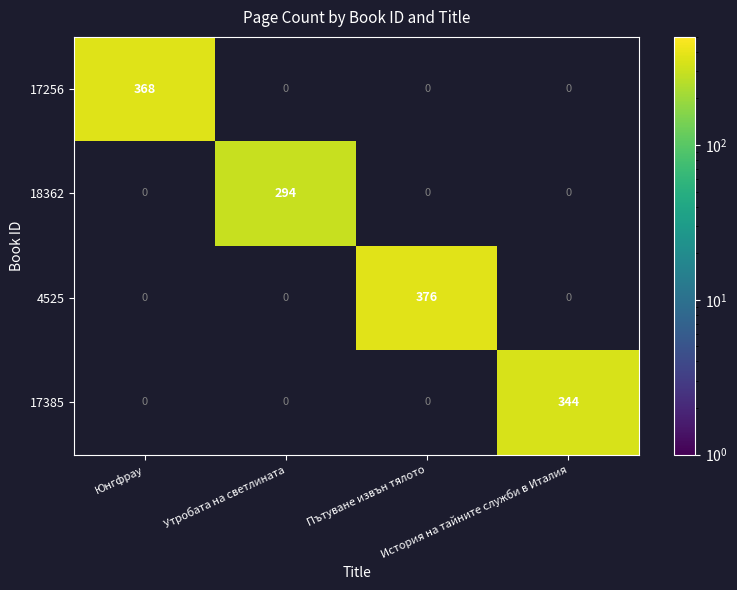

Which series has the largest range (max minus min)?

4525